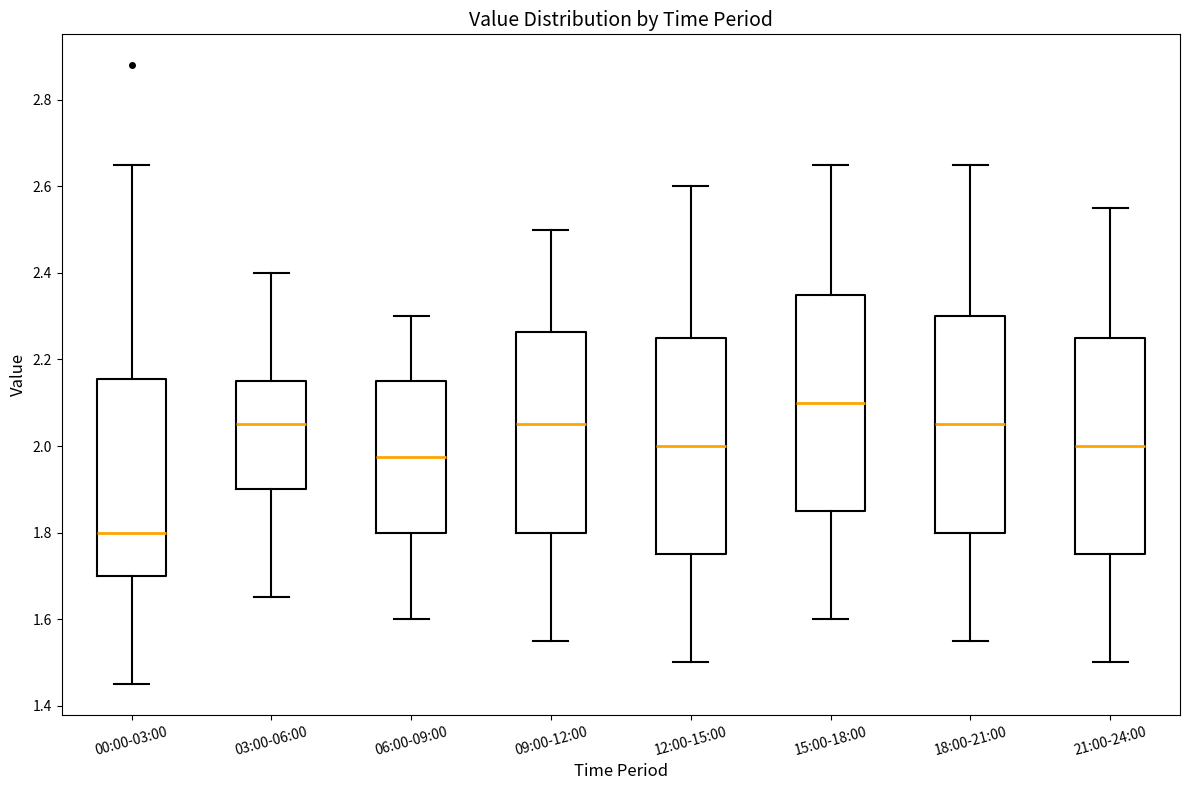

Reading left to right, transcribe this box plot: for each box, give where its median line is, the range the box spans, and where its two whiskers end, as read against the y-axis. The values are not printed on the chart, so give them approximately, as read against the axis.

00:00-03:00: median 1.80, box 1.70 to 2.16, whiskers 1.46 to 2.66
03:00-06:00: median 2.06, box 1.90 to 2.16, whiskers 1.66 to 2.40
06:00-09:00: median 1.98, box 1.80 to 2.16, whiskers 1.60 to 2.30
09:00-12:00: median 2.06, box 1.80 to 2.26, whiskers 1.56 to 2.50
12:00-15:00: median 2.00, box 1.76 to 2.26, whiskers 1.50 to 2.60
15:00-18:00: median 2.10, box 1.86 to 2.36, whiskers 1.60 to 2.66
18:00-21:00: median 2.06, box 1.80 to 2.30, whiskers 1.56 to 2.66
21:00-24:00: median 2.00, box 1.76 to 2.26, whiskers 1.50 to 2.56